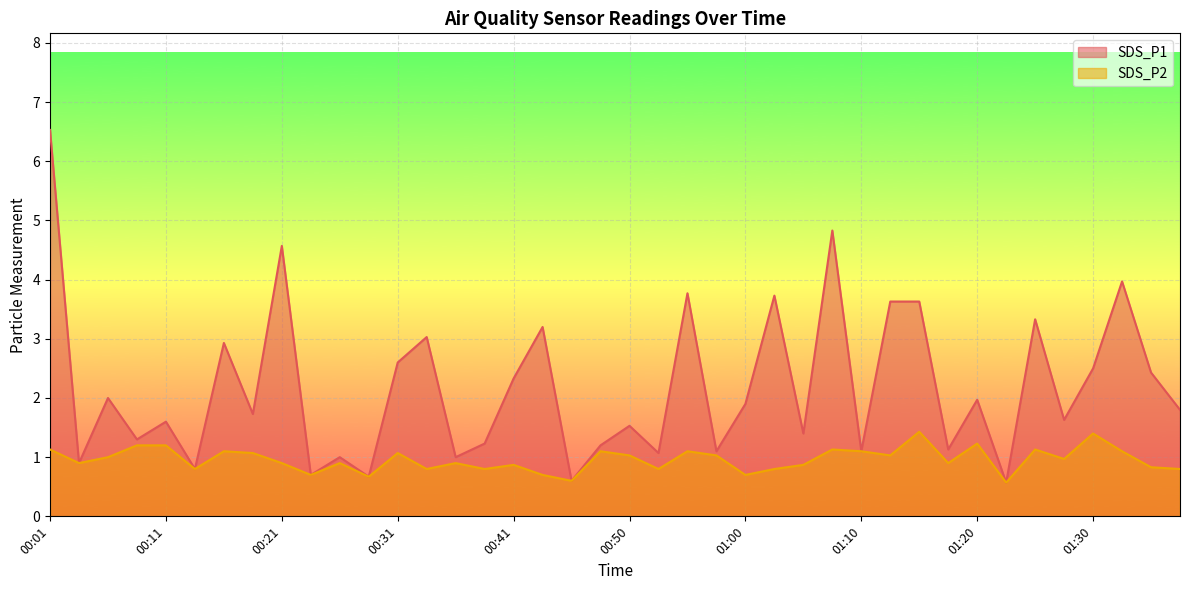

The value of SDS_P1 at 00:06 is 0.6. True or false?

False